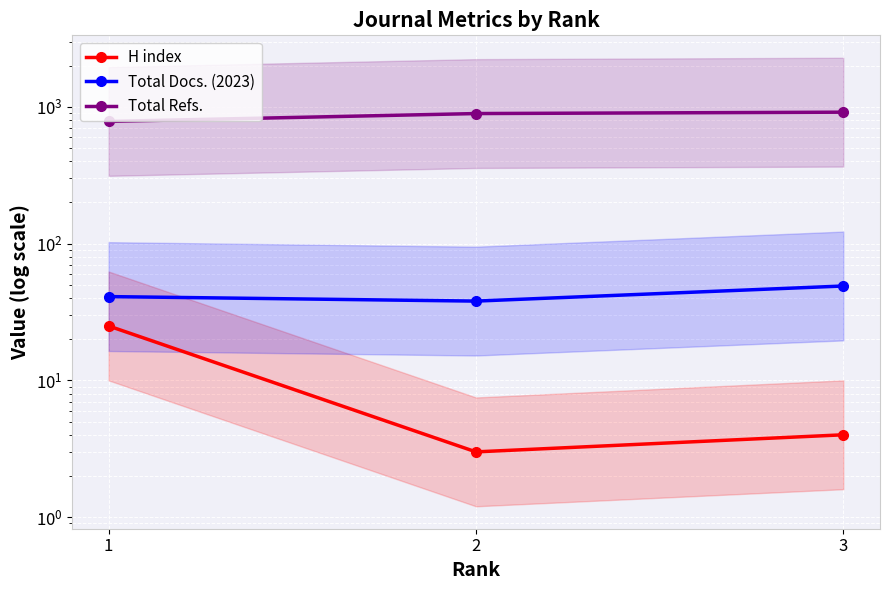

What is the maximum value shown in the chart?

915